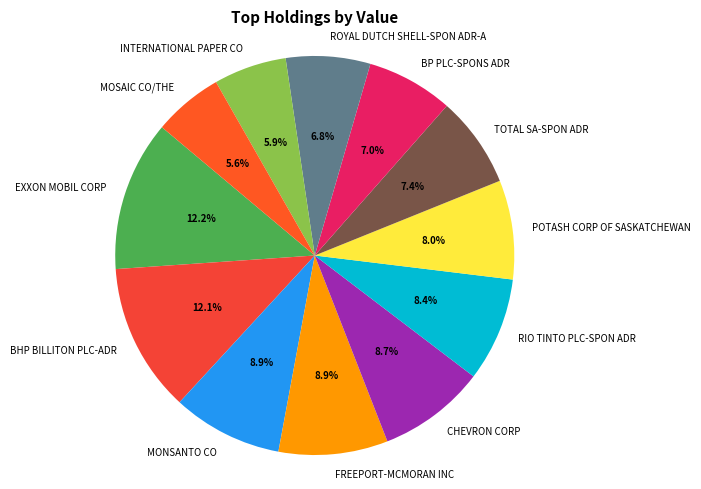

What is the ratio of the value at MOSAIC CO/THE to the value at ROYAL DUTCH SHELL-SPON ADR-A?

0.8